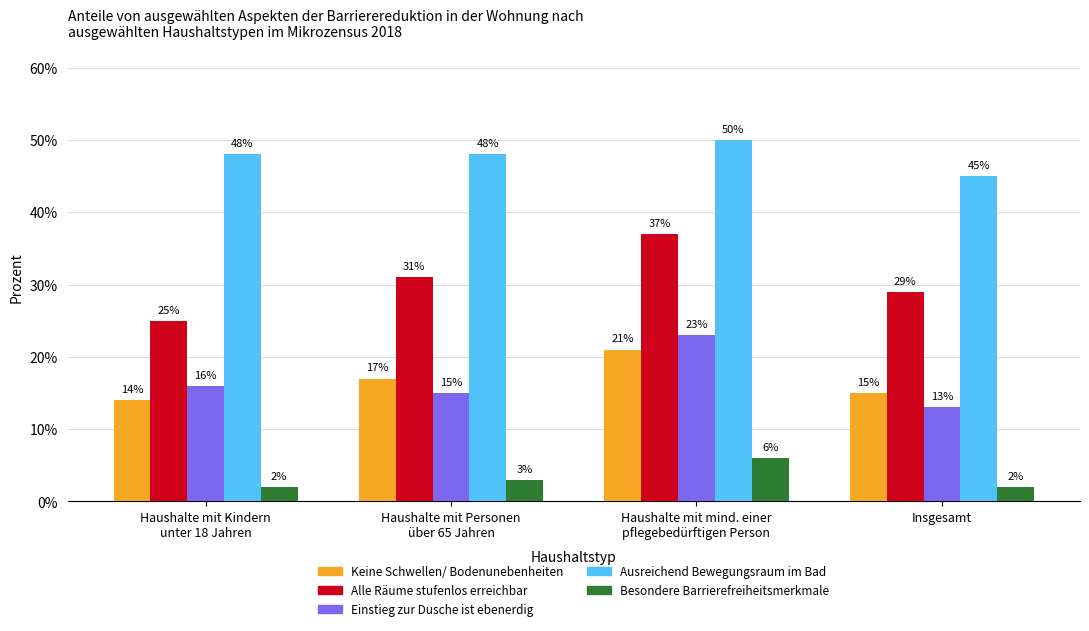

What is the minimum value shown in the chart?

2